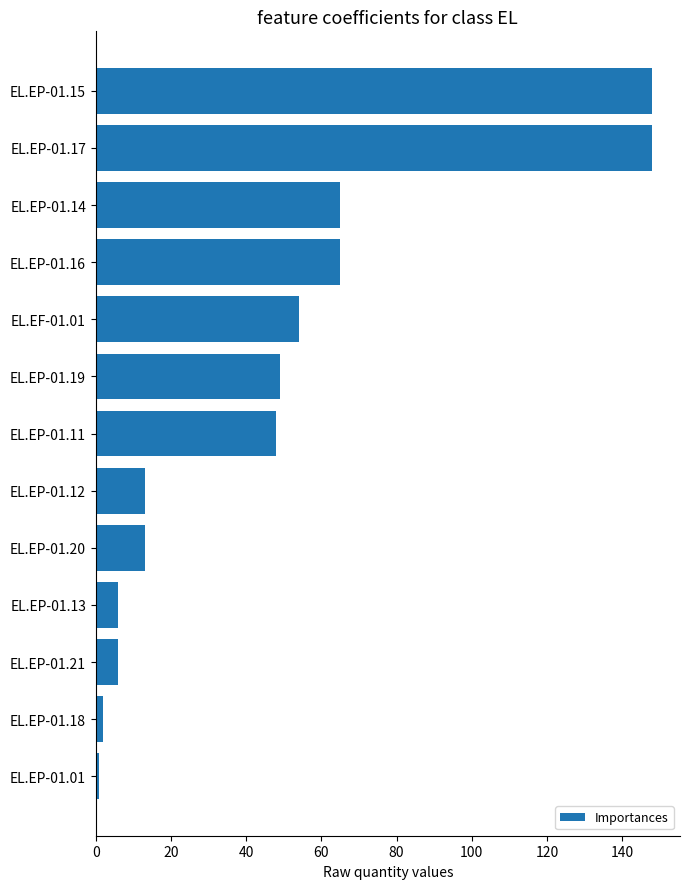

What is the sum of all values?

618